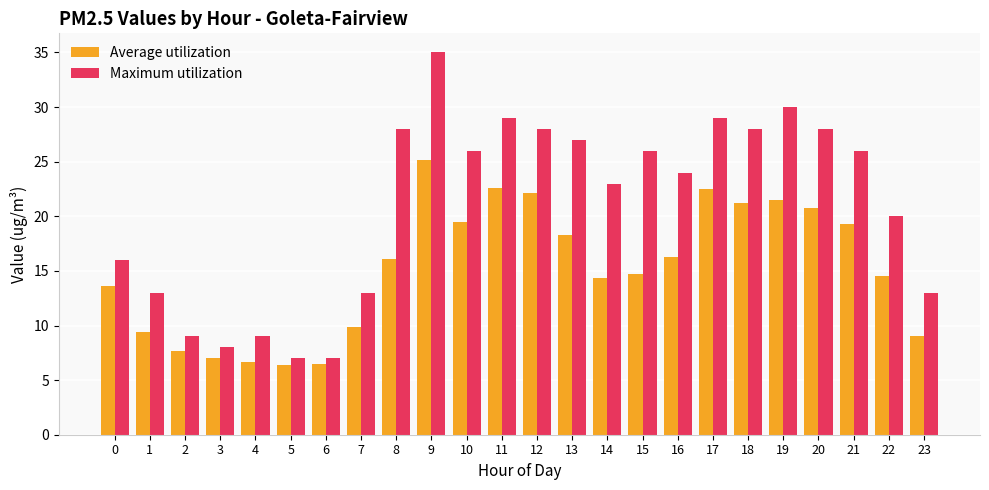

What is the difference between the Average utilization values at 2 and 10?

11.9